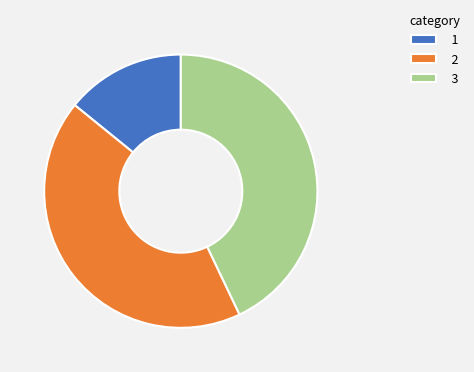

The 2 slice represents 33% of the pie. True or false?

False